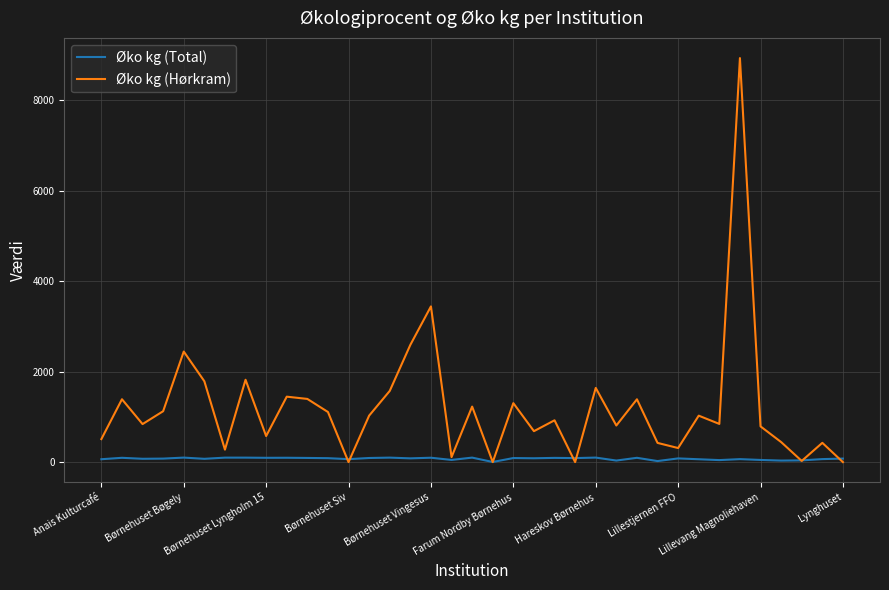

What are all the series names shown in the legend?

Øko kg (Total), Øko kg (Hørkram)